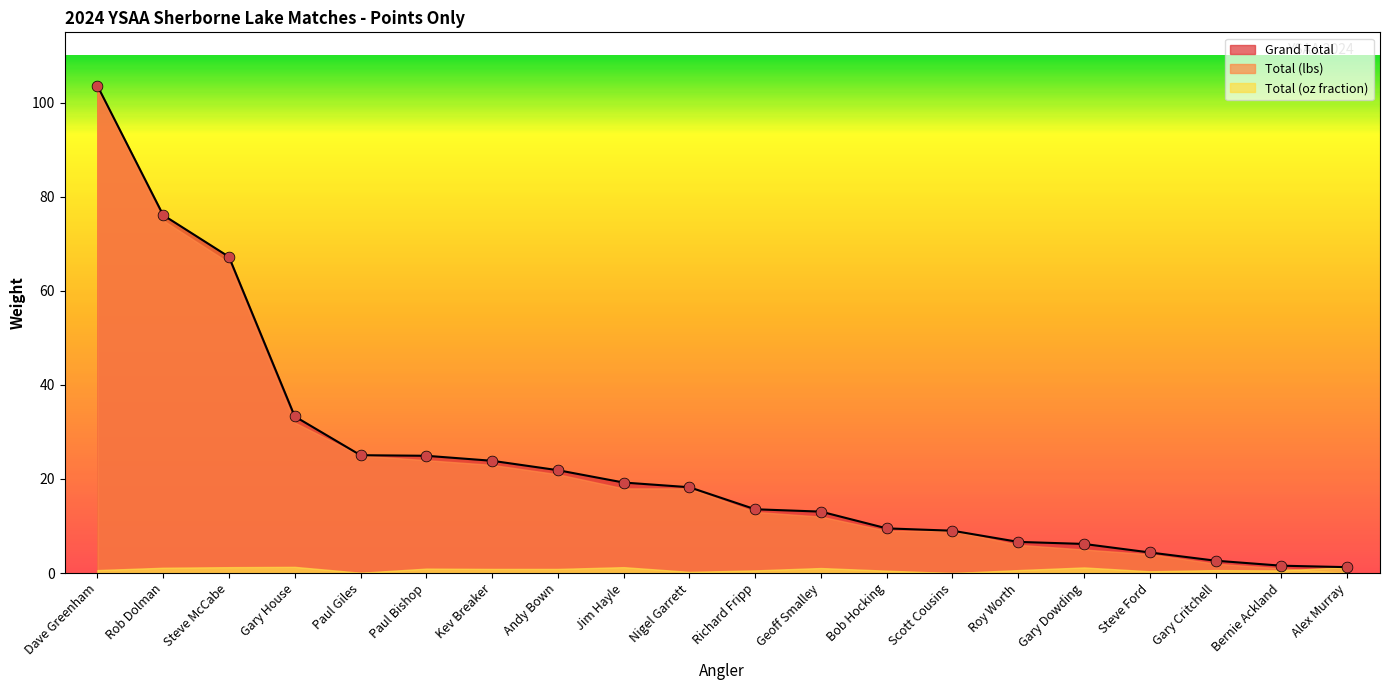

True or false: Grand Total has a value of 25.1 at Paul Giles.

True